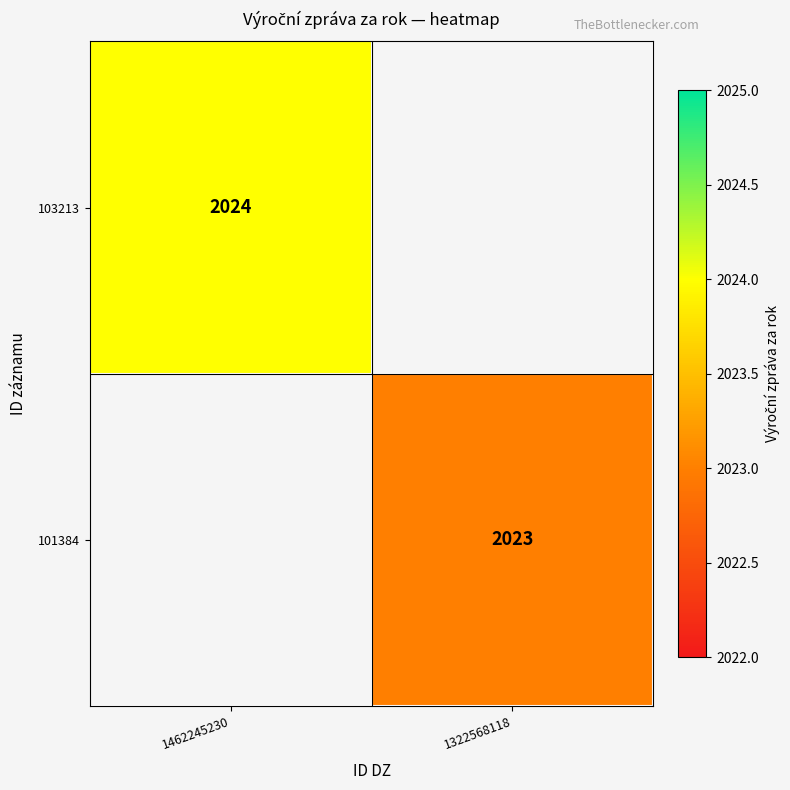

True or false: 103213 has a value of 3489 at 1462245230.

False